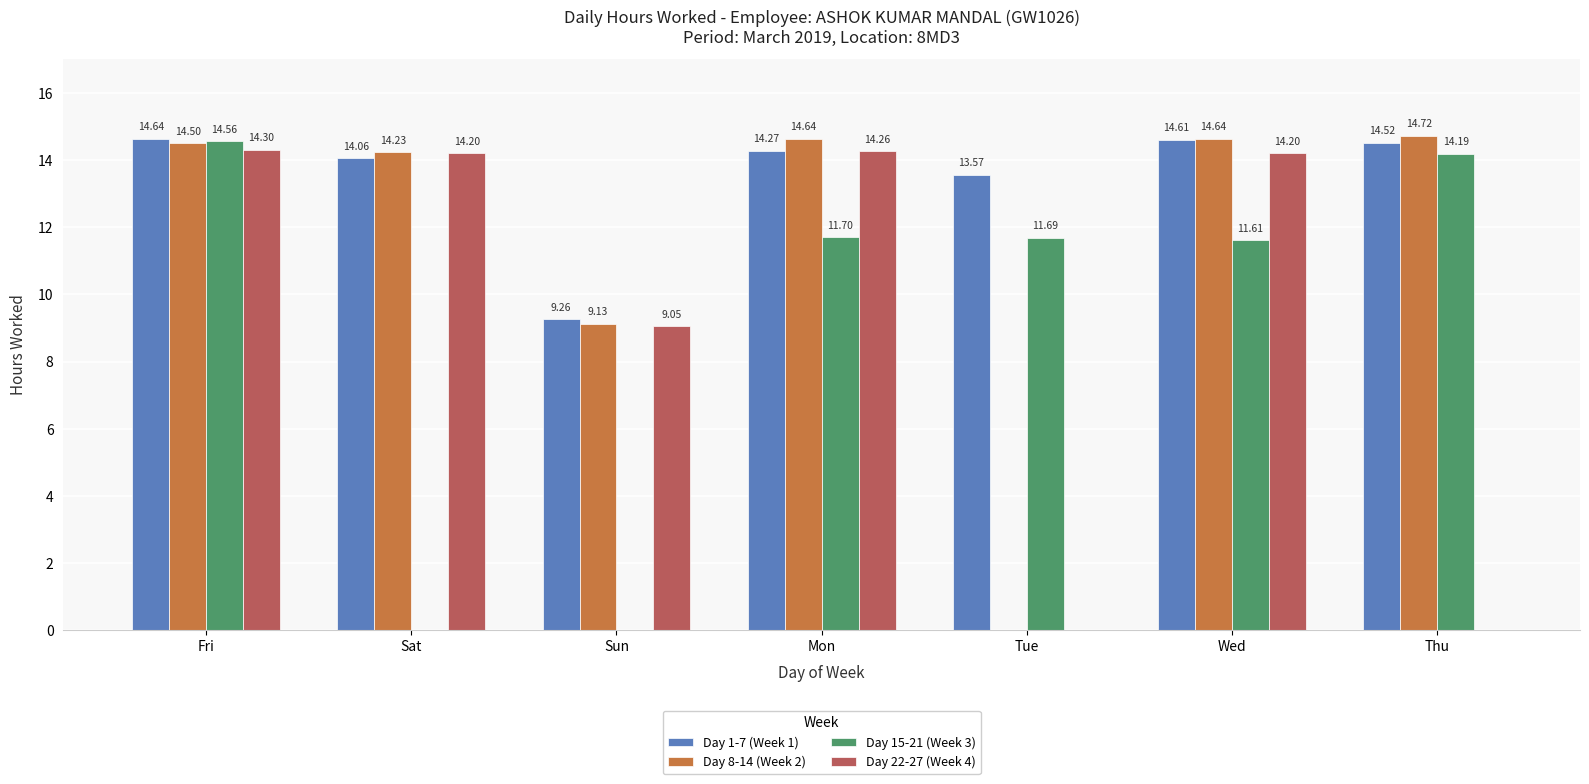

The Day 15-21 (Week 3) series shows 25.9 at Fri. True or false?

False